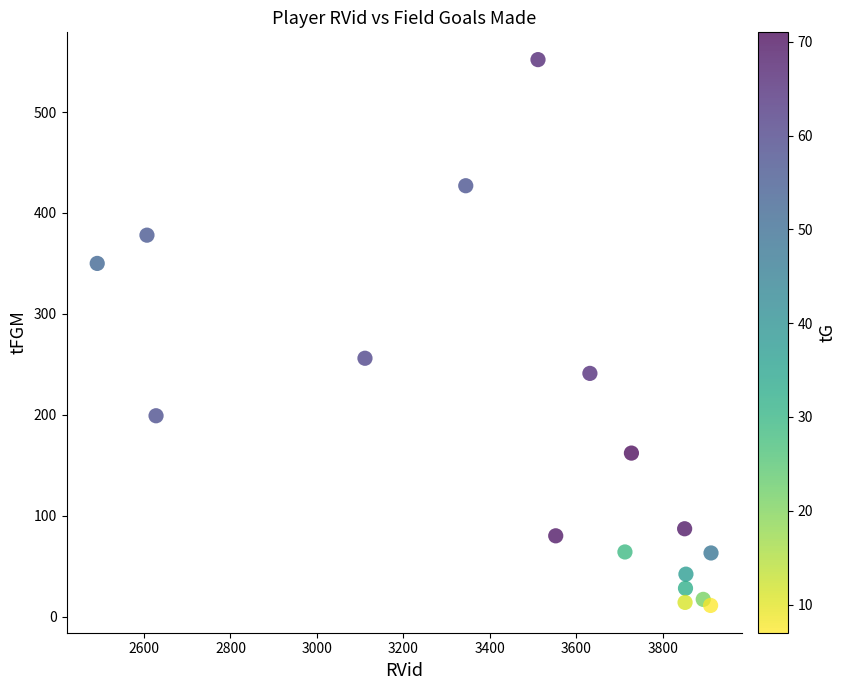

What is the range of Y values (max minus min)?

541